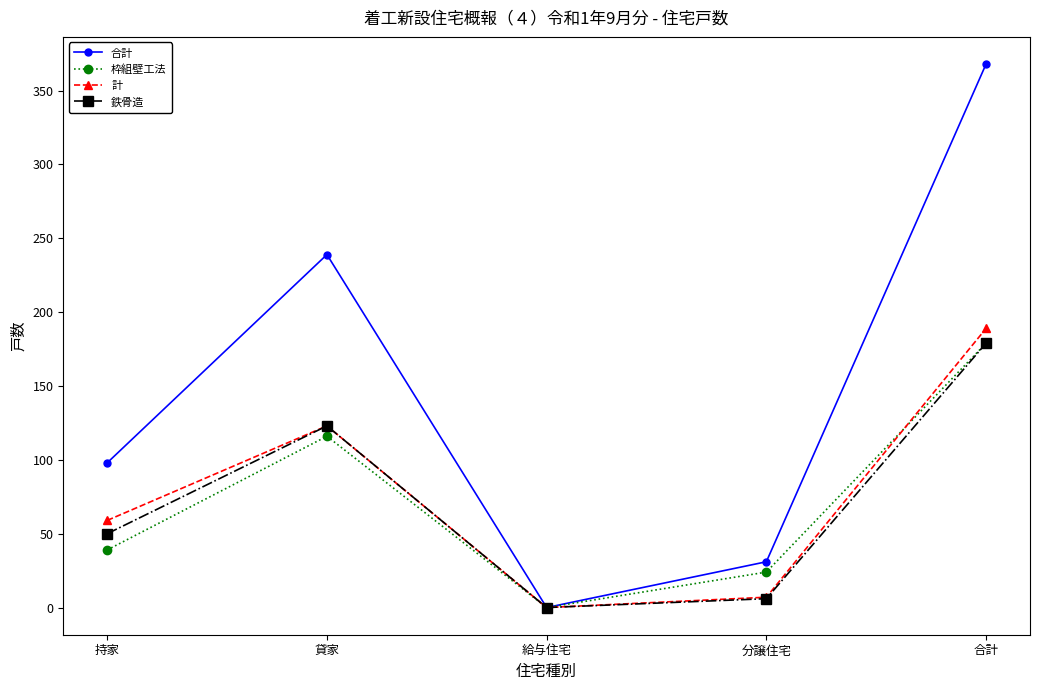

What is the difference between the 鉄骨造 values at 給与住宅 and 合計?

179